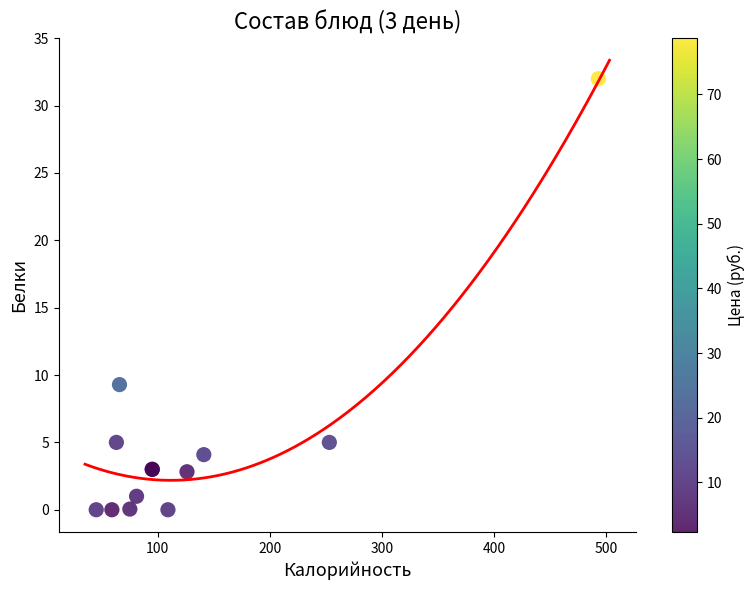

What Y value in the scatter plot is closest to 16?

9.3